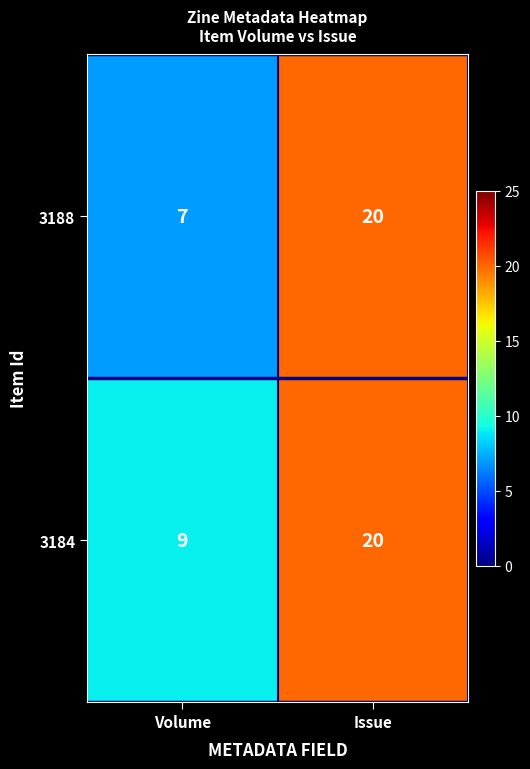

Reading right to left, extract all data points from this chart.

3188: Issue=20	Volume=7
3184: Issue=20	Volume=9